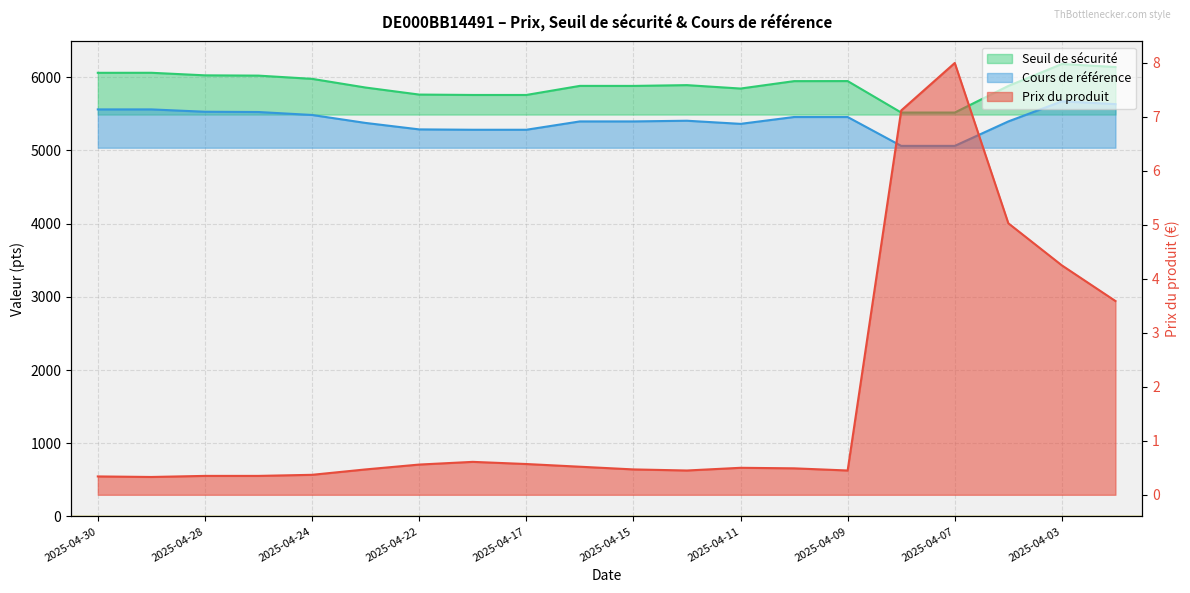

What is the average value of the Prix du produit series?

1.7